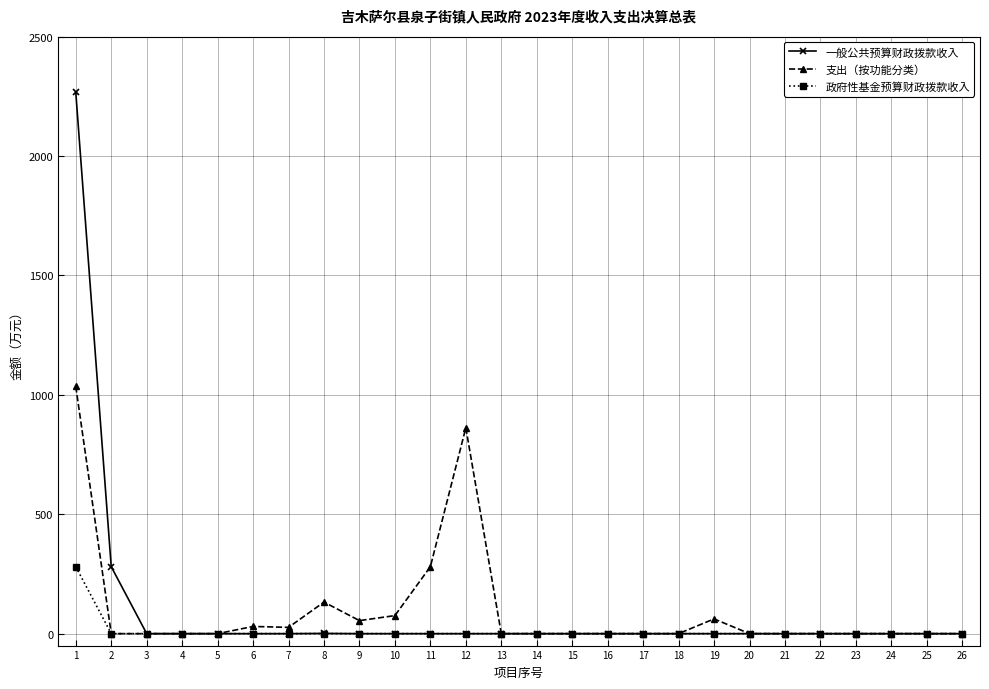

What is the total value across all series at 6?

30.1